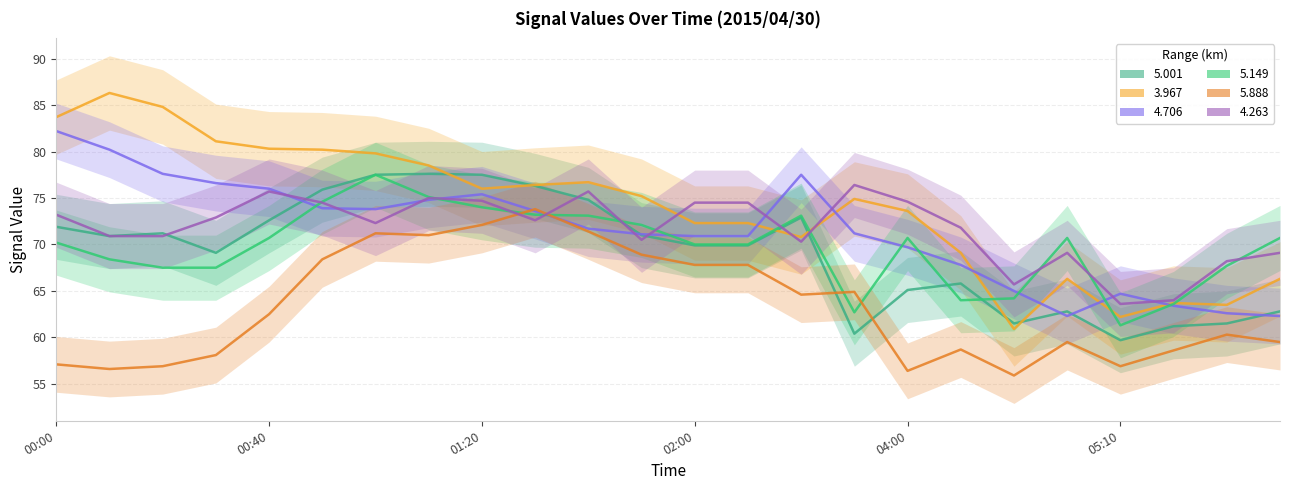

How many interior local valleys does the 5.001 series have?

5